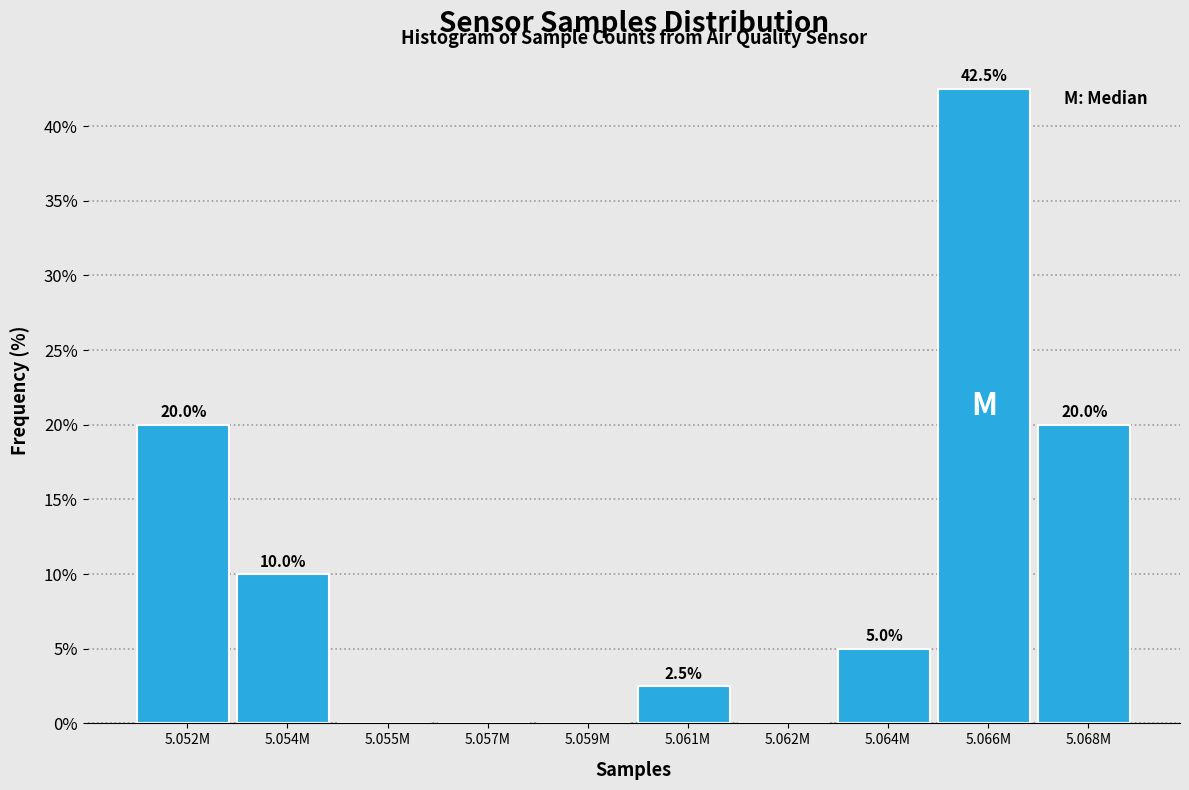

Reading left to right, transcribe all the data shown in this chart.

5.052M=20.0	5.054M=10.0	5.055M=0.0	5.057M=0.0	5.059M=0.0	5.061M=2.5	5.062M=0.0	5.064M=5.0	5.066M=42.5	5.068M=20.0